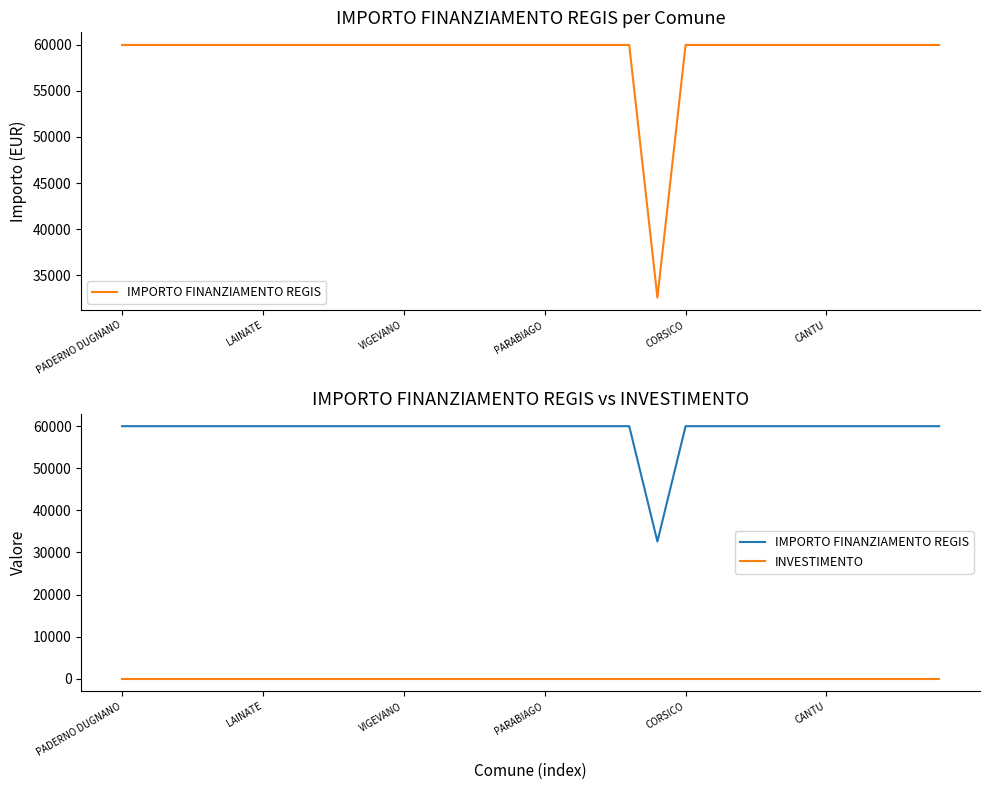

What is the lowest value of the IMPORTO FINANZIAMENTO REGIS series?

32589.0